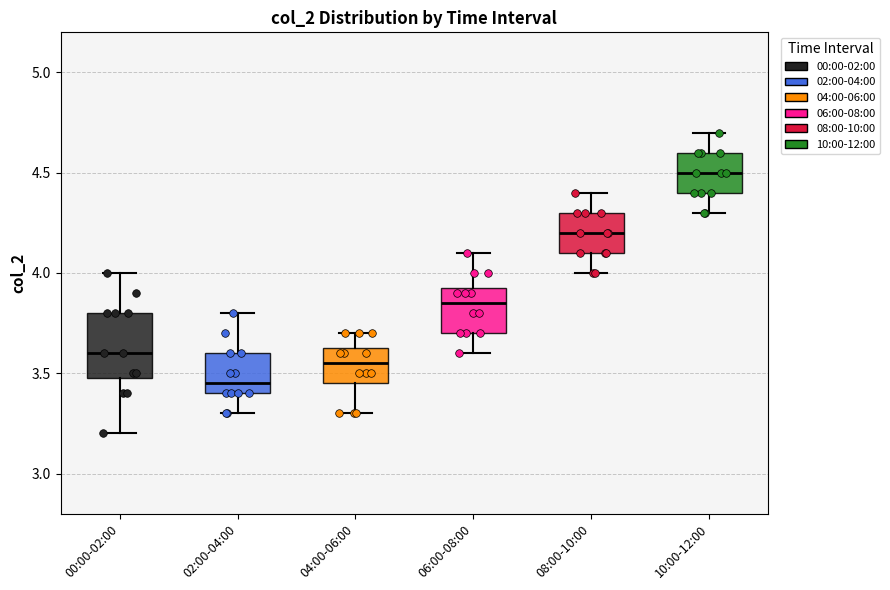

Reading left to right, read every box against the y-axis: the position of its median line, the range the box covers, and the ends of its whiskers. The values are not printed on the chart, so give them approximately, as read against the axis.

00:00-02:00: median 3.60, box 3.50 to 3.80, whiskers 3.20 to 4.00
02:00-04:00: median 3.45, box 3.40 to 3.60, whiskers 3.30 to 3.80
04:00-06:00: median 3.55, box 3.45 to 3.65, whiskers 3.30 to 3.70
06:00-08:00: median 3.85, box 3.70 to 3.95, whiskers 3.60 to 4.10
08:00-10:00: median 4.20, box 4.10 to 4.30, whiskers 4.00 to 4.40
10:00-12:00: median 4.50, box 4.40 to 4.60, whiskers 4.30 to 4.70